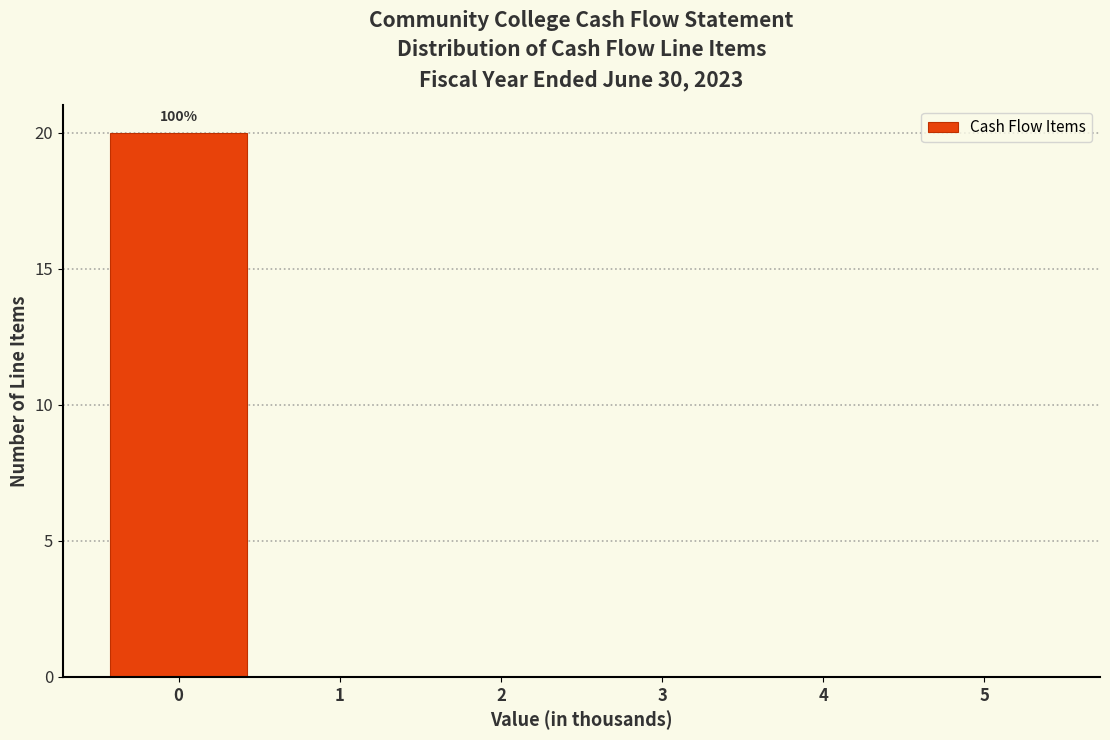

Over which range of the x-axis is the bar tallest?

-0.5 to 0.5